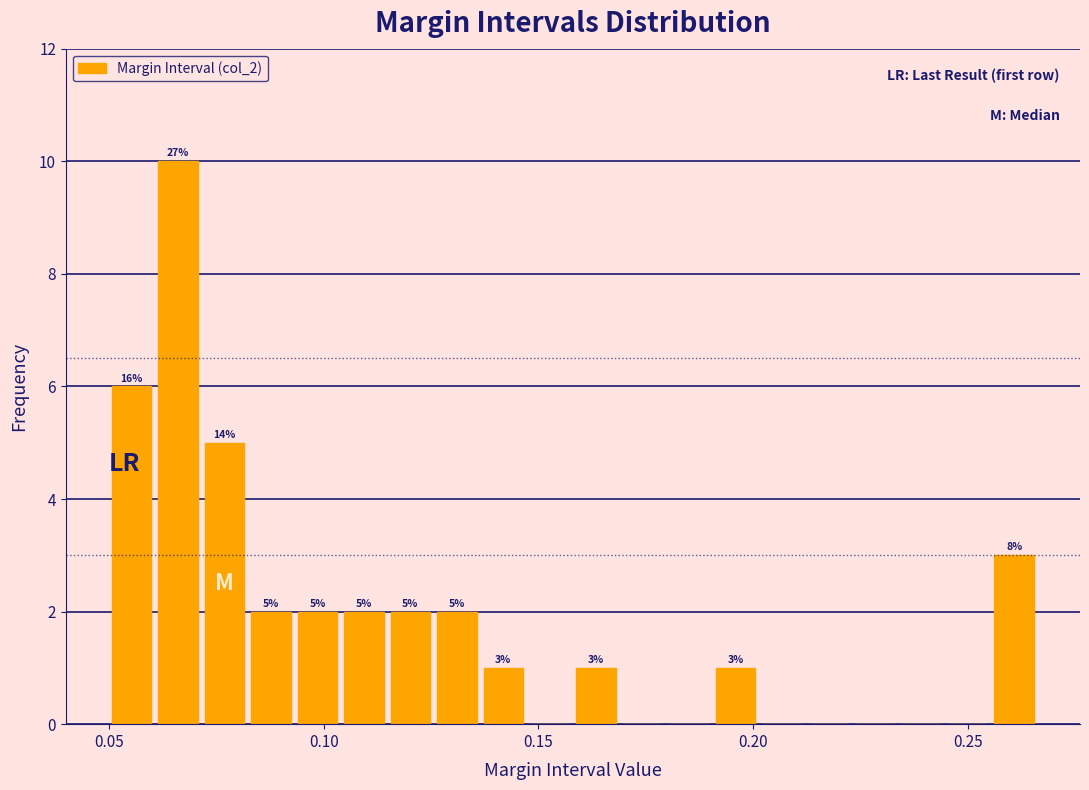

Around what value on the x-axis is the tallest bar? Give the approximate position of its centre, as read against the axis.

0.065